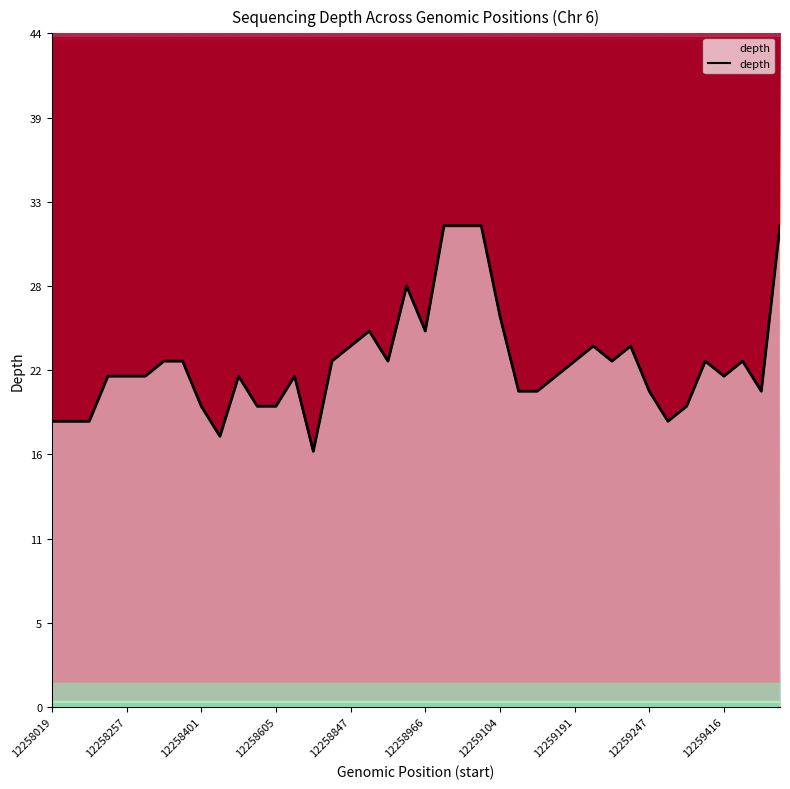

What is the difference between the maximum and minimum values?

15